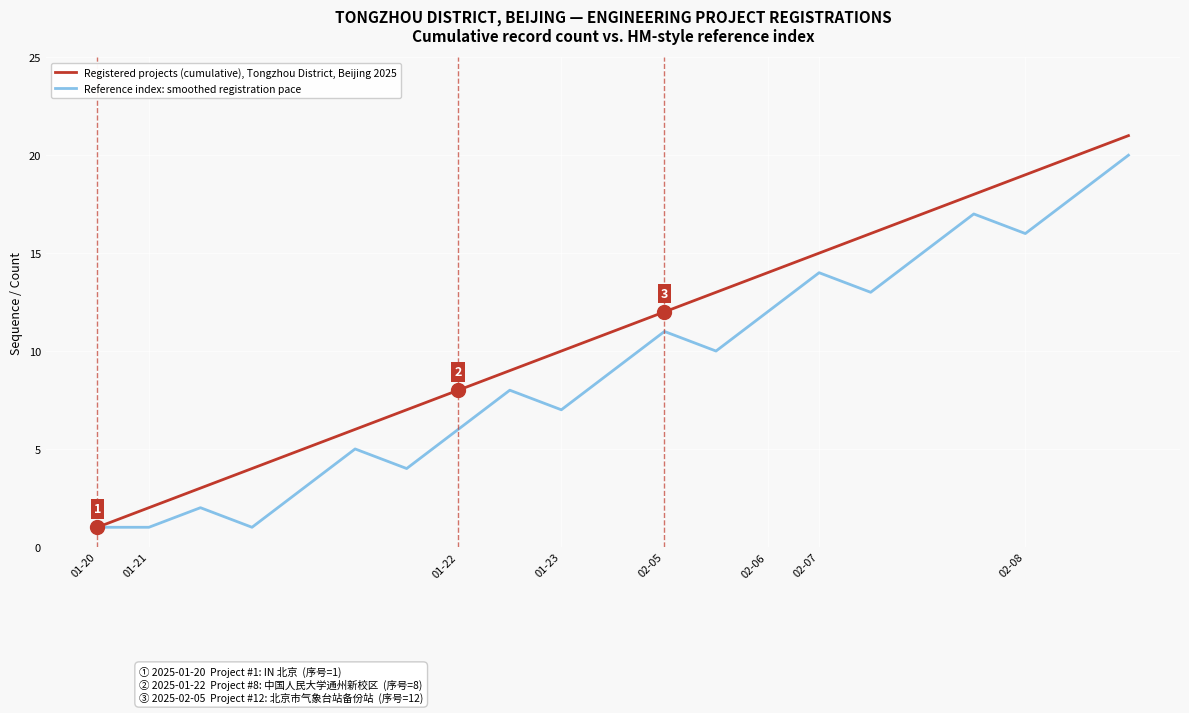

Which series has the largest range (max minus min)?

Registered projects (cumulative), Tongzhou District, Beijing 2025